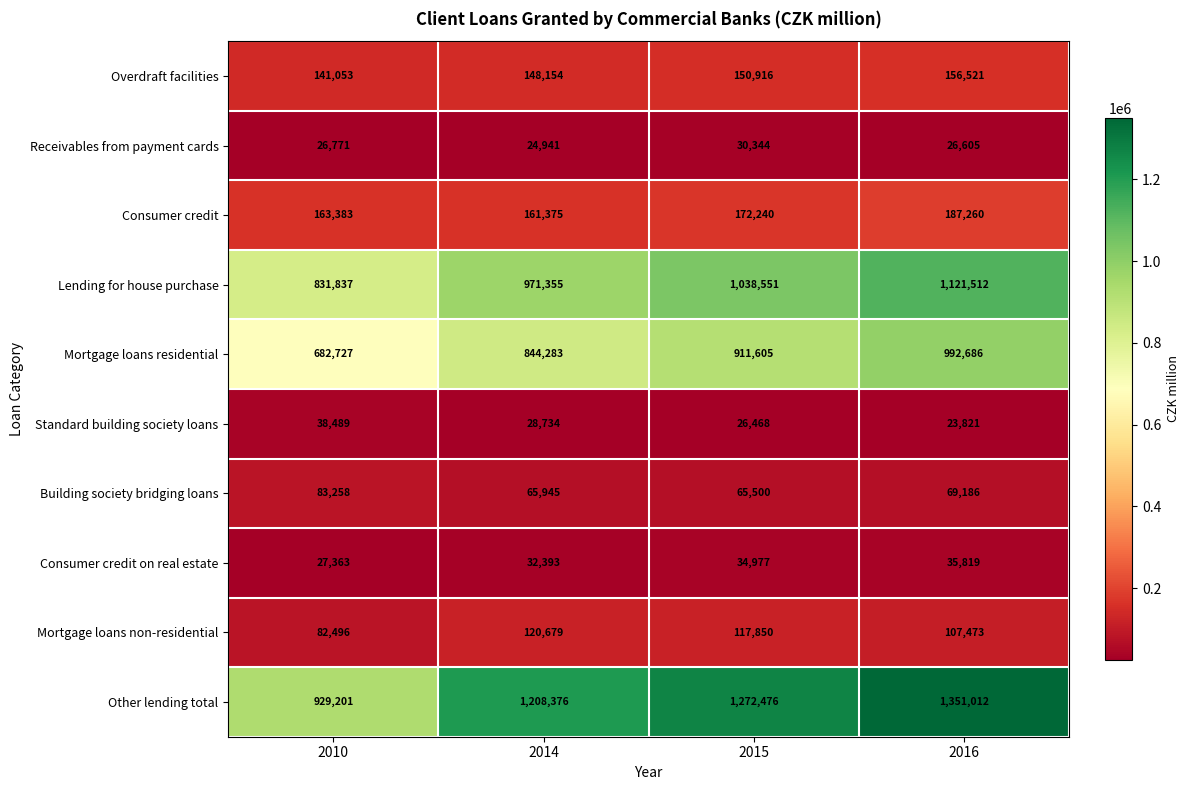

Which series has the widest spread of values?

Other lending total